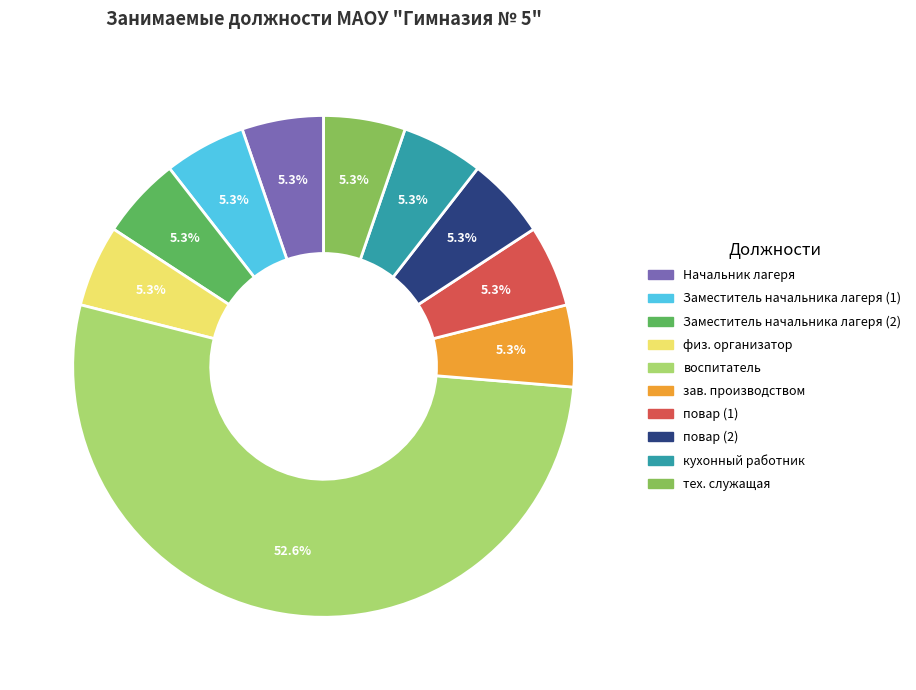

How many segments does this pie chart have?

10